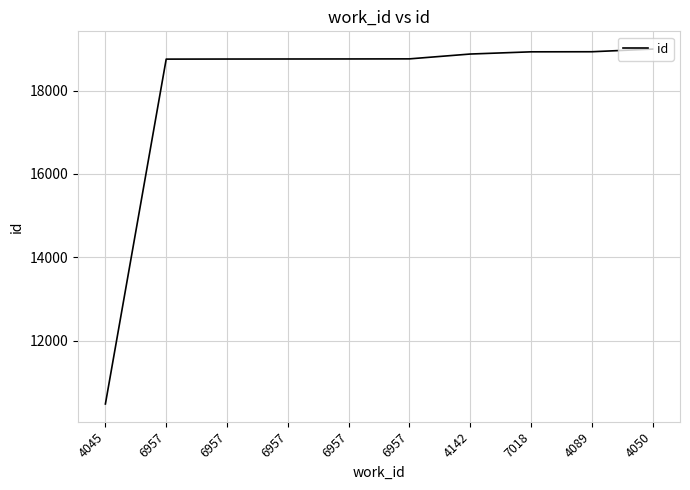

Rank the categories by value from highest to lowest.

4050, 4089, 7018, 4142, 6957, 6957, 6957, 6957, 6957, 4045